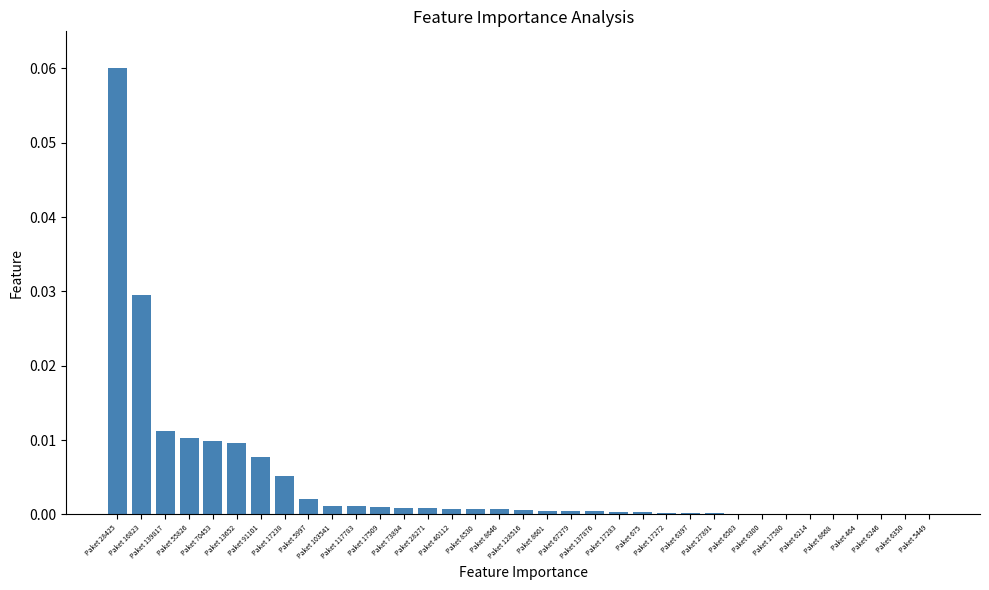

Are the bars horizontal?

No